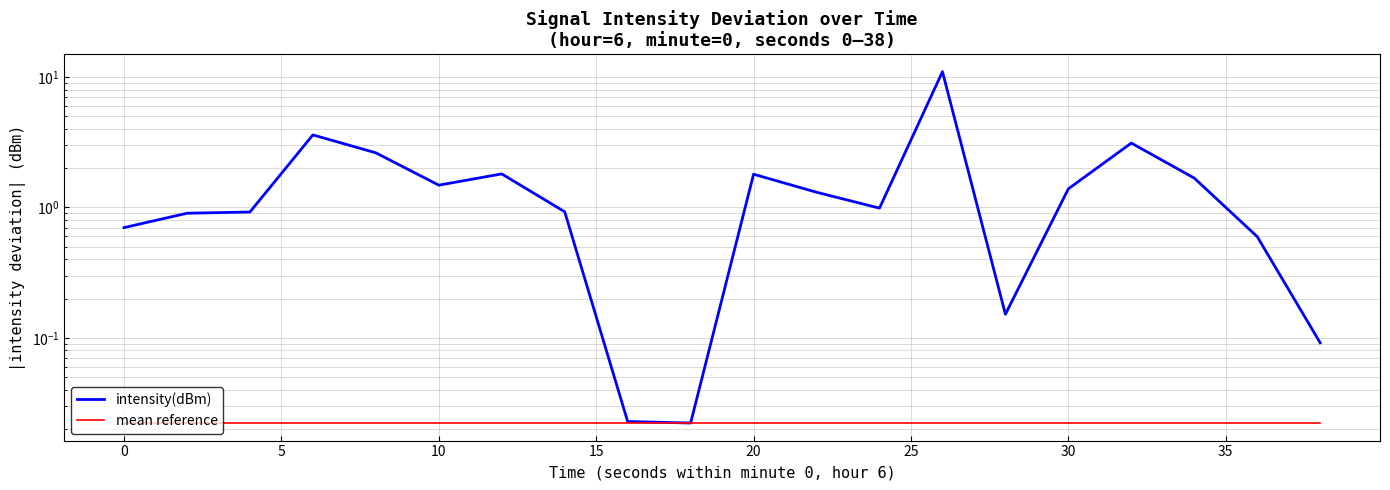

Rank the series by their maximum value, from lowest to highest.

mean reference, intensity(dBm)